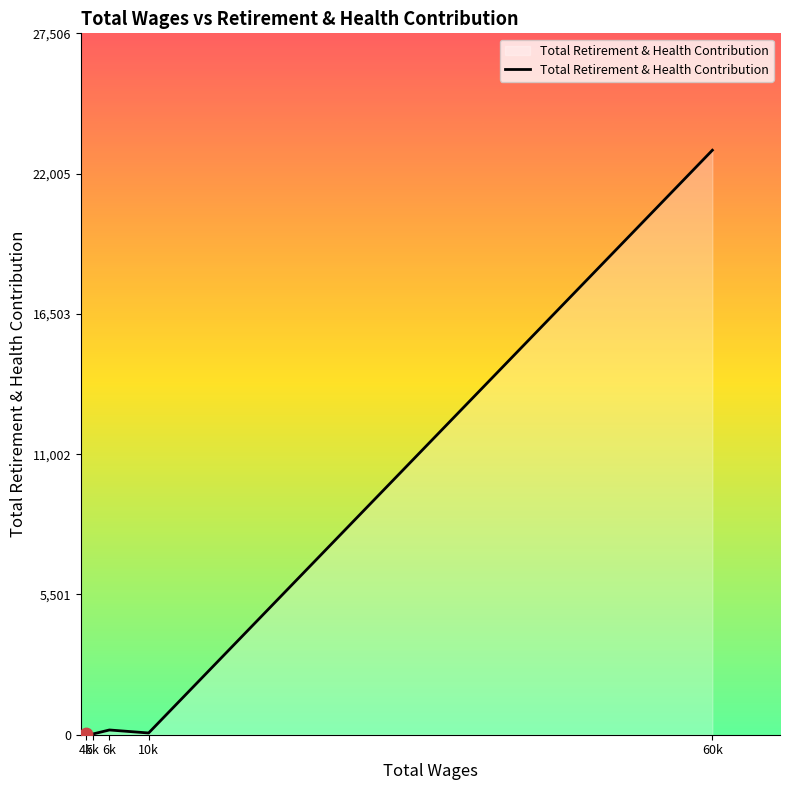

True or false: there are more than 0 points higher than both neighbors.

True